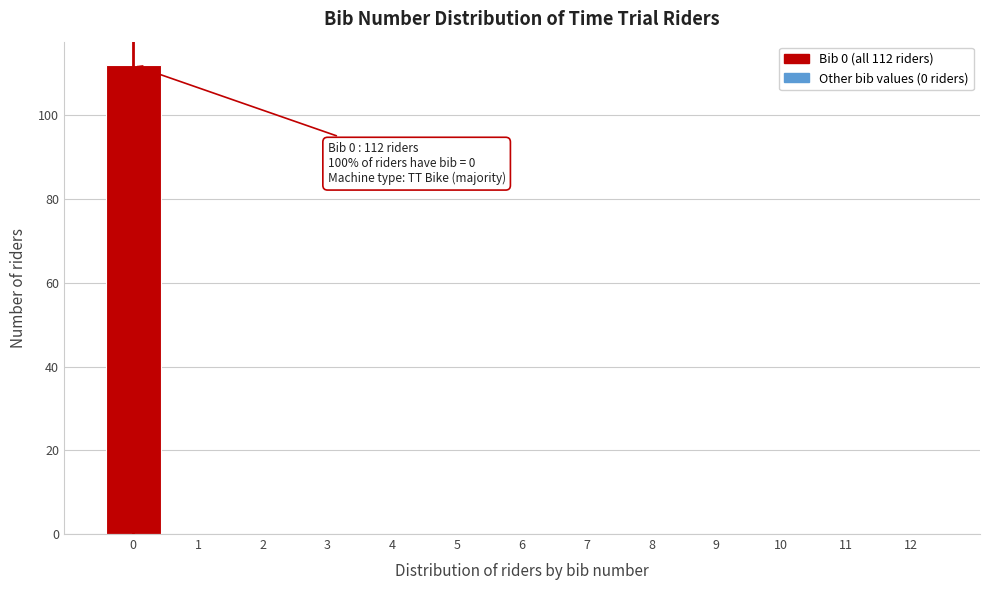

Which range on the x-axis has the tallest bar?

-0.5 to 0.5